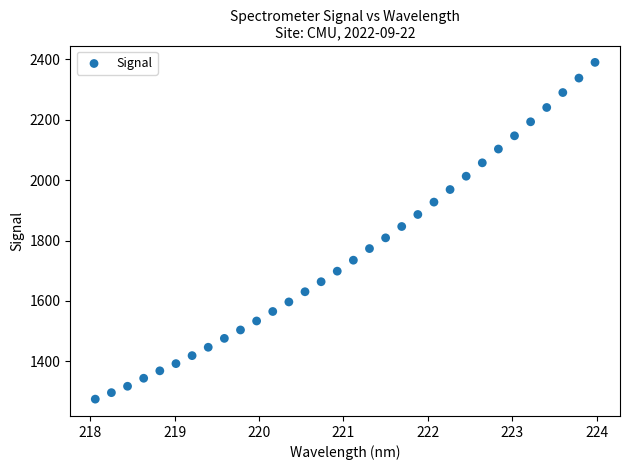

What is the range of X values (max minus min)?

5.9